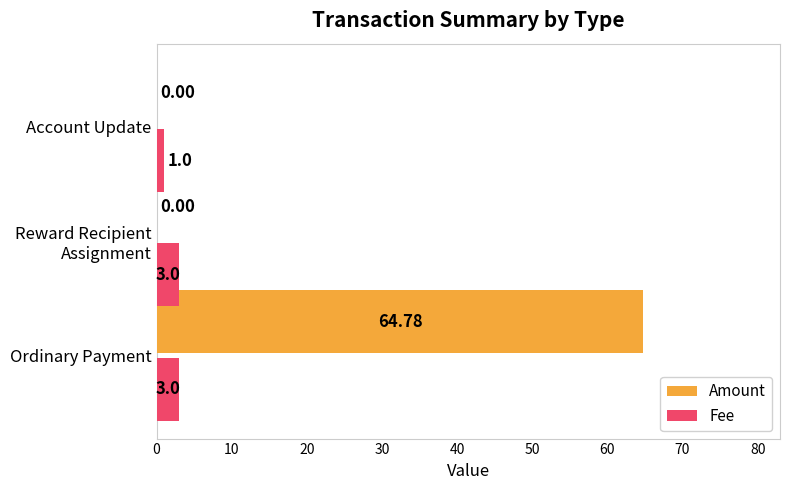

What is the sum of all Amount values?

64.8